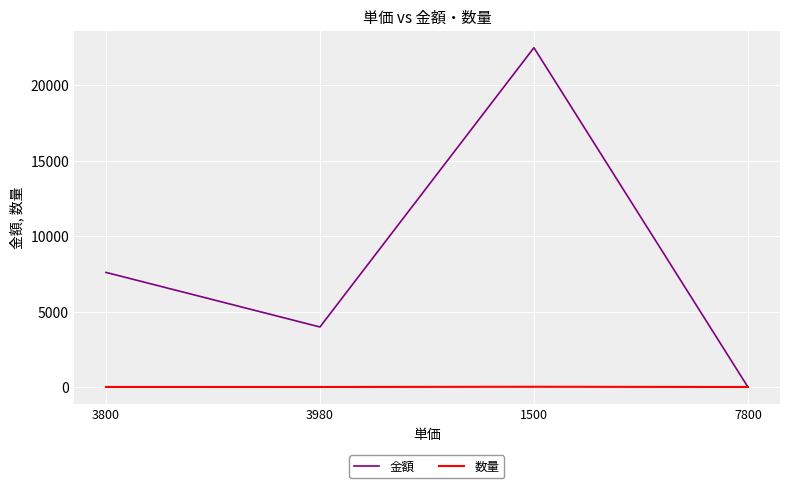

List the series in order of their overall mean, highest first.

金額, 数量